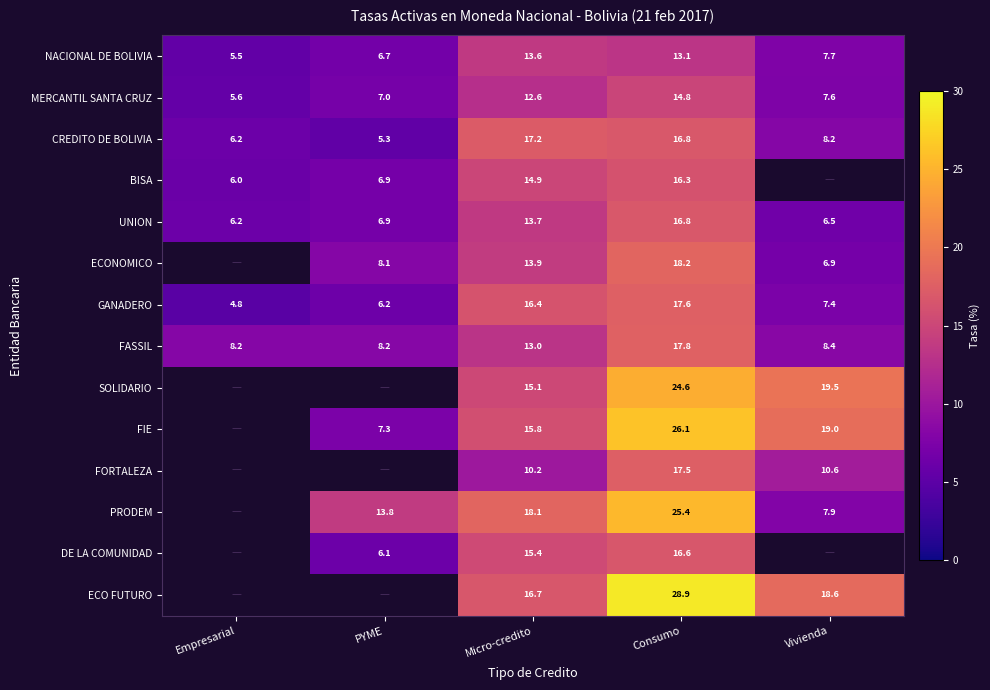

What is the approximate value of MERCANTIL SANTA CRUZ at Micro-credito?

12.6